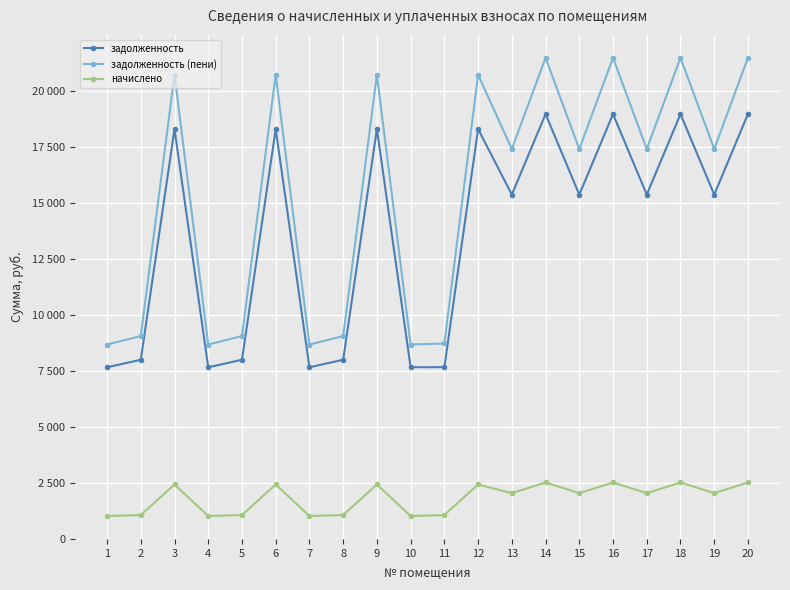

What are all the series names shown in the legend?

задолженность, задолженность (пени), начислено